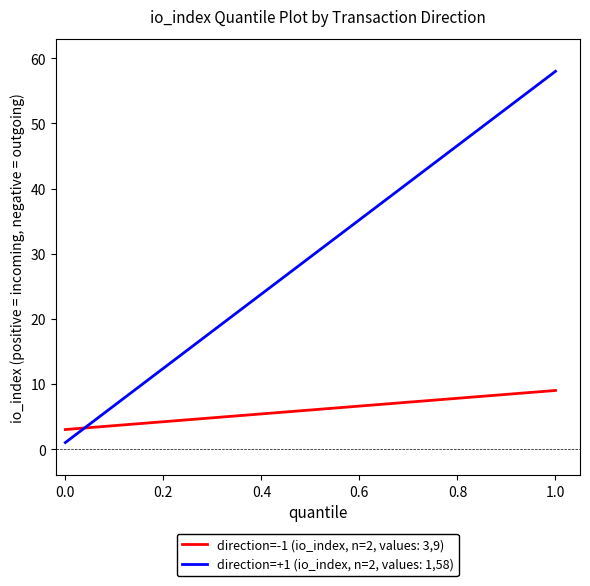

Which series has the widest spread of values?

direction=+1 (io_index, n=2, values: 1,58)